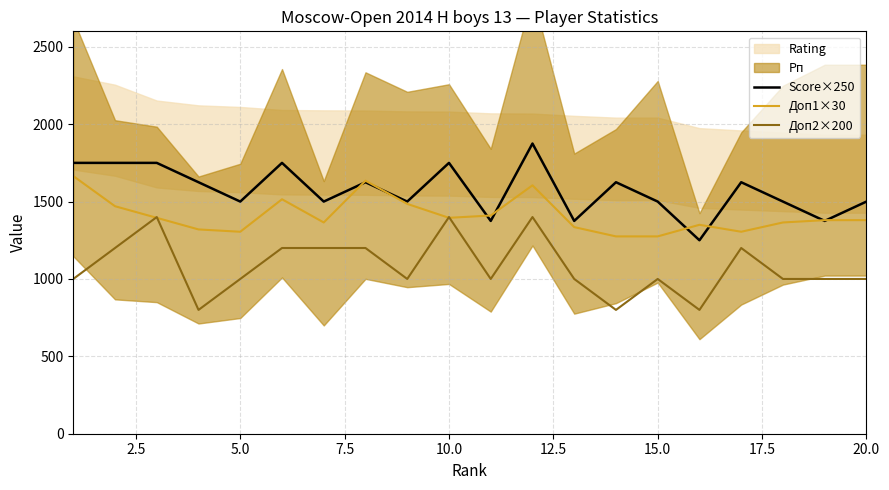

How many interior local valleys does the Доп1×30 series have?

4